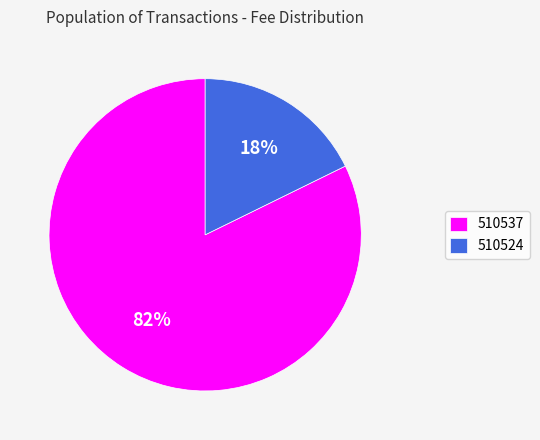

Rank the categories by value from highest to lowest.

510537, 510524